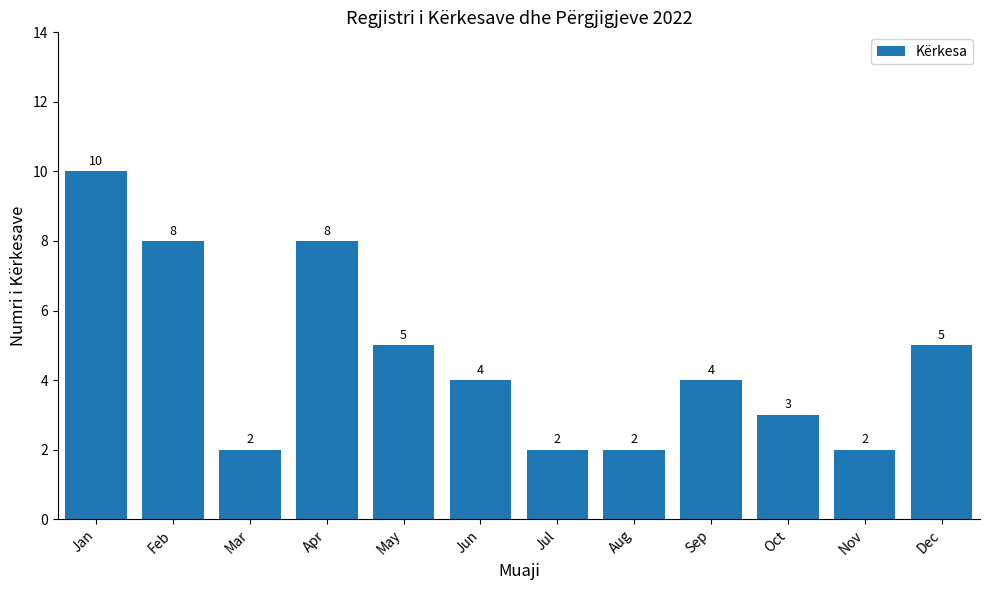

What is the value of the 10th bar from the left?

3